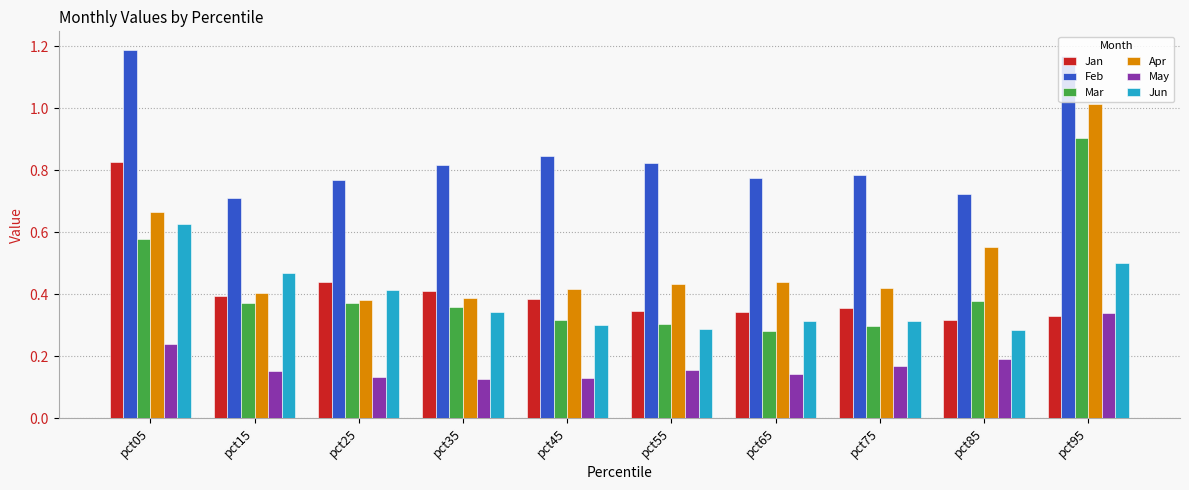

Is it true that Jun equals 0.2 at pct05?

False